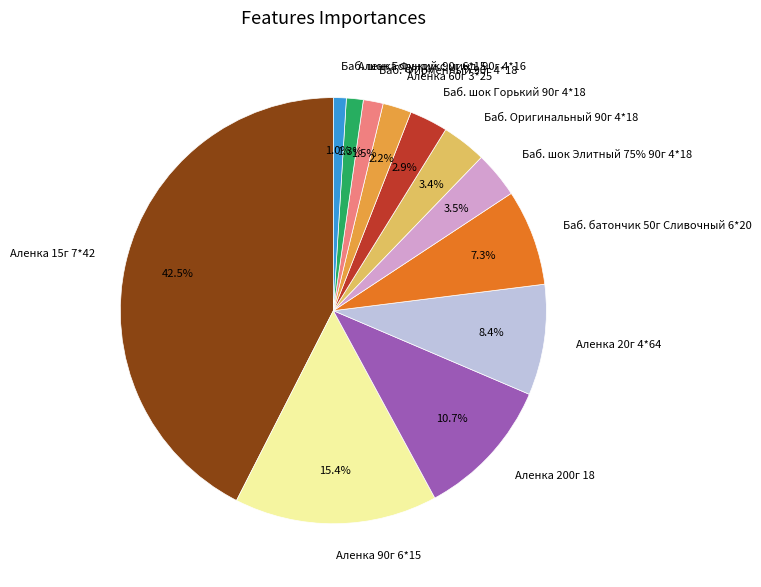

To the nearest percent, what is the difference between the Баб. Оригинальный 90г 4*18 and Аленкa 90г 6*15 slice percentages?

12%